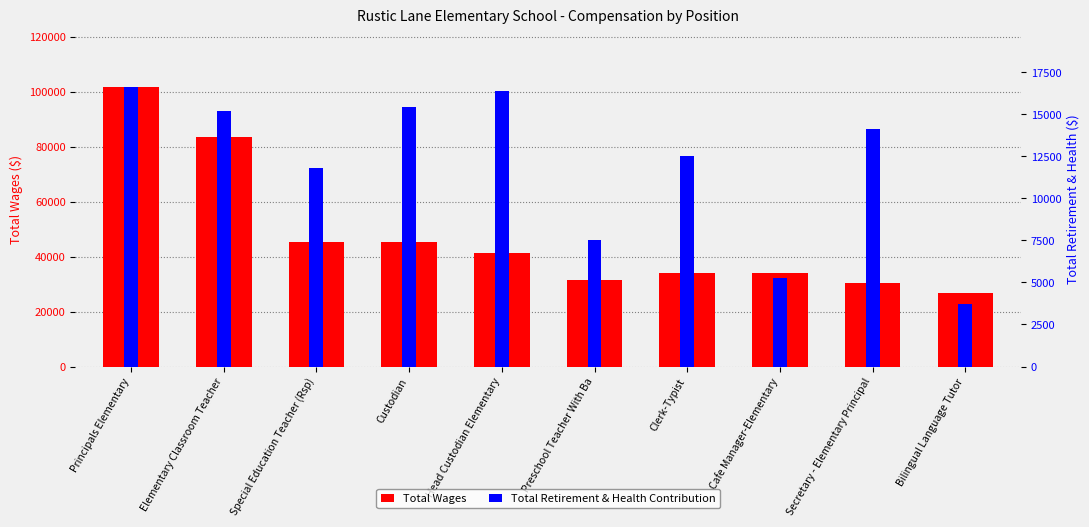

Rank the series at Elementary Classroom Teacher from highest to lowest value.

Total Wages, Total Retirement & Health Contribution